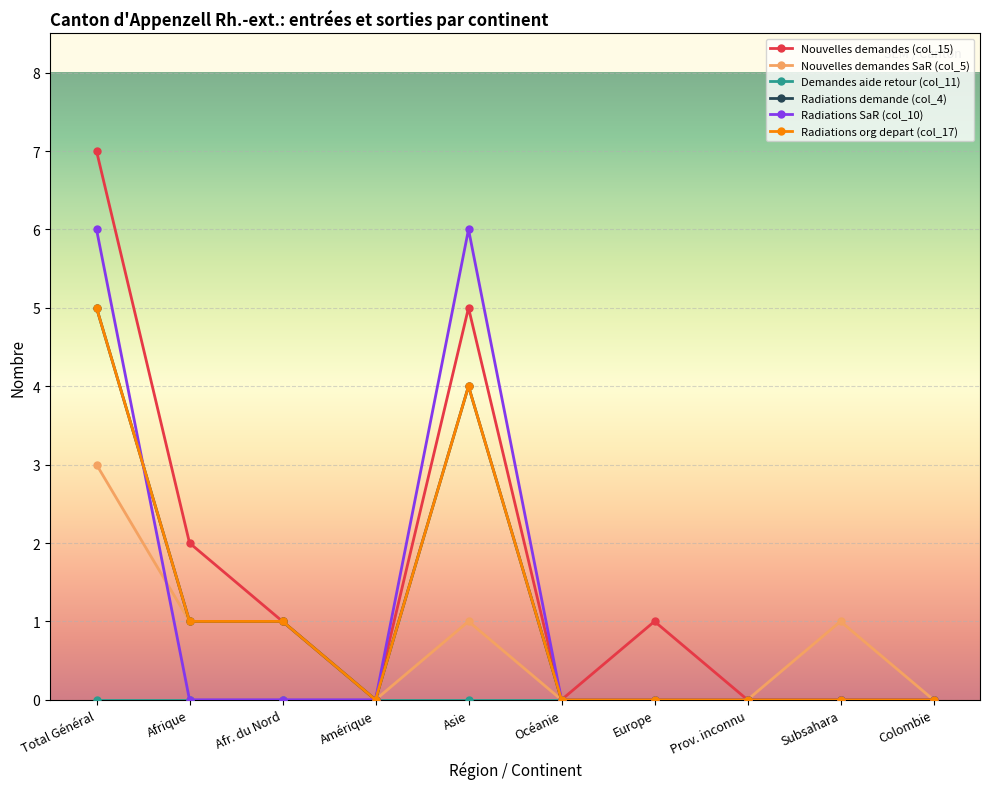

Where does the Nouvelles demandes SaR (col_5) series first go above 1?

Total Général